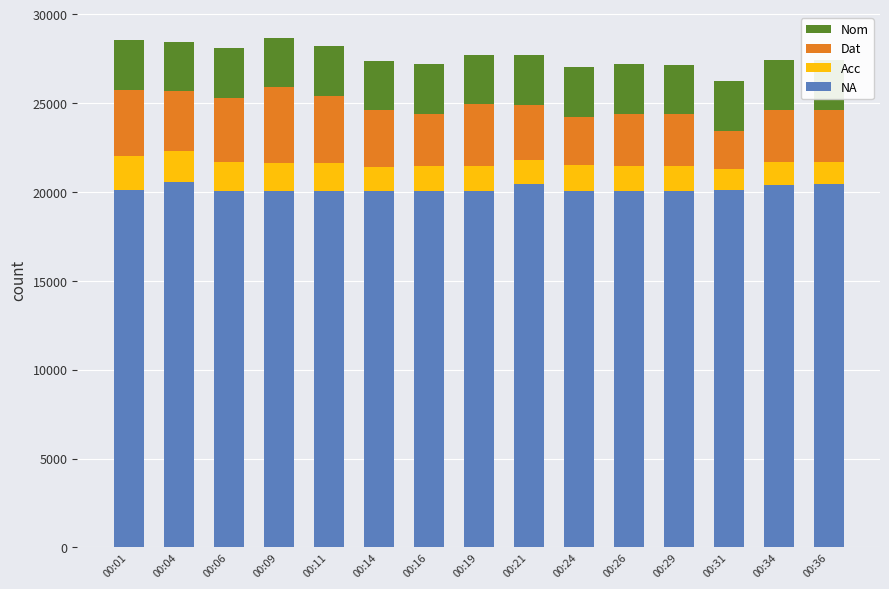

What are all the series names shown in the legend?

NA, Acc, Dat, Nom